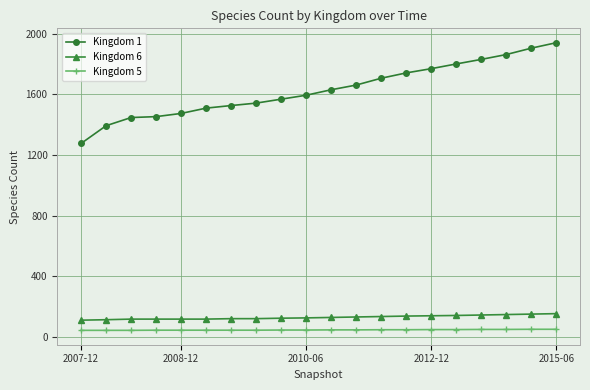

List the series in order of their peak value, lowest first.

Kingdom 5, Kingdom 6, Kingdom 1